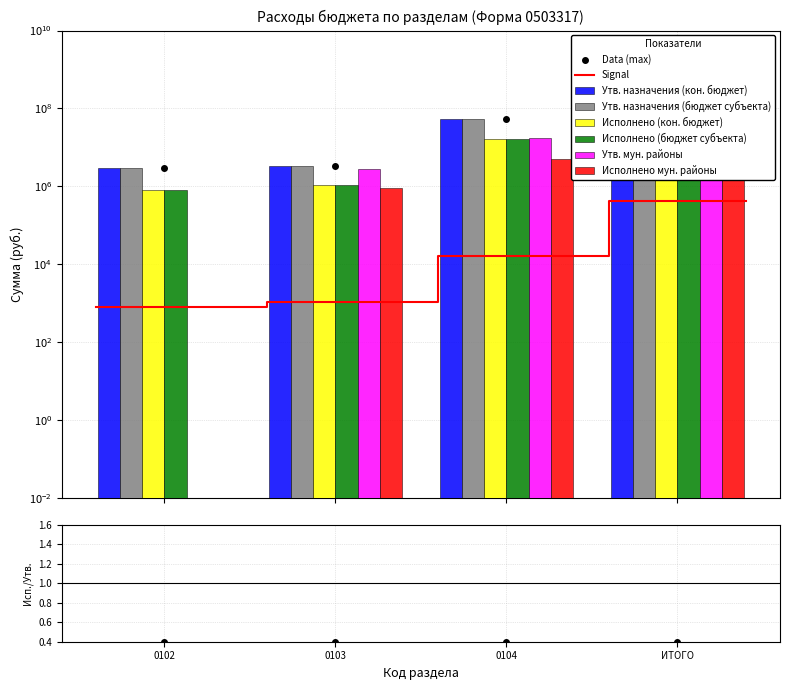

How many positive values does the Исполнено мун. районы series have?

3